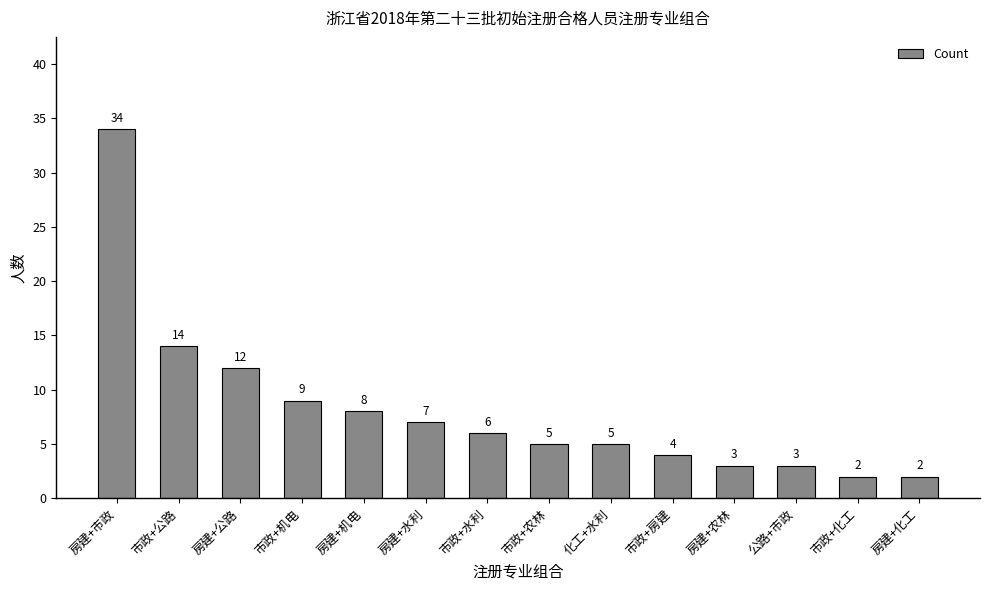

Reading right to left, what are all the values shown in this chart?

2	2	3	3	4	5	5	6	7	8	9	12	14	34